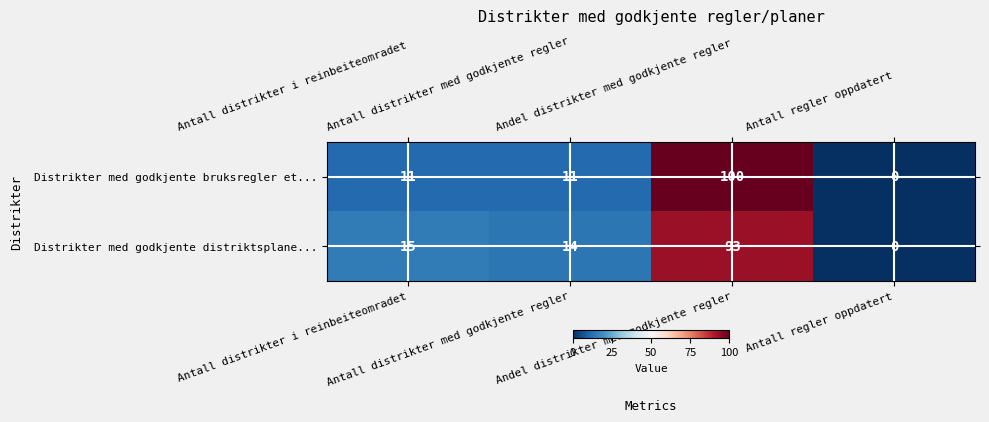

What is the highest value of the Distrikter med godkjente bruksregler et... series?

100